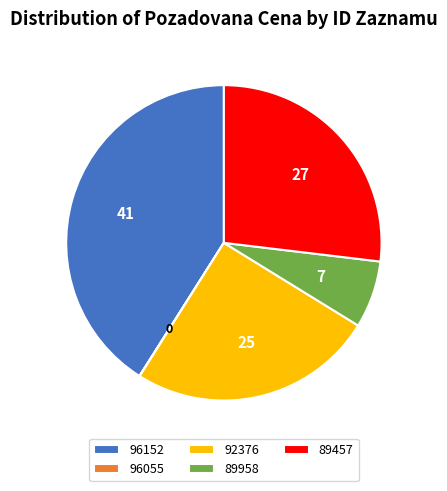

What is the largest slice in the pie chart?

96152